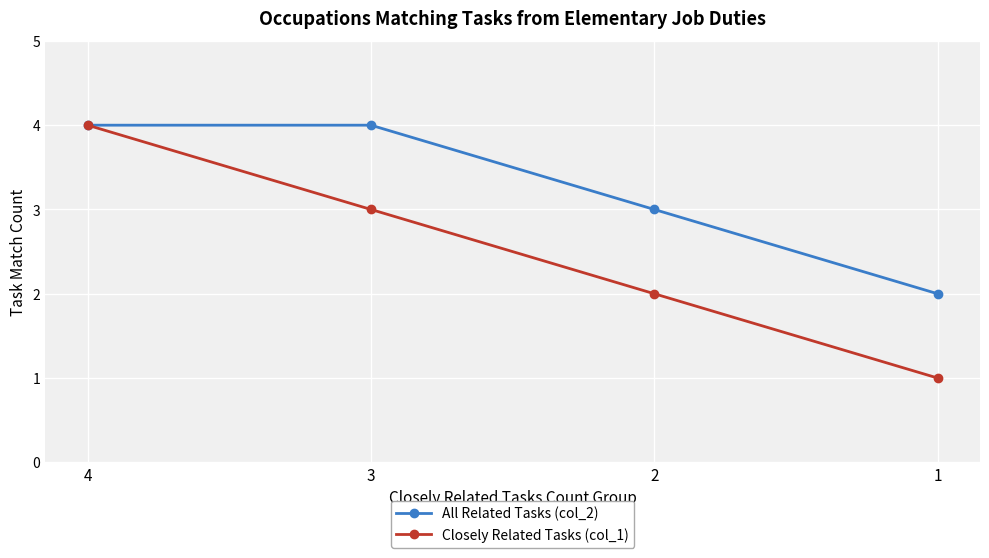

Does the chart have visible grid lines?

Yes